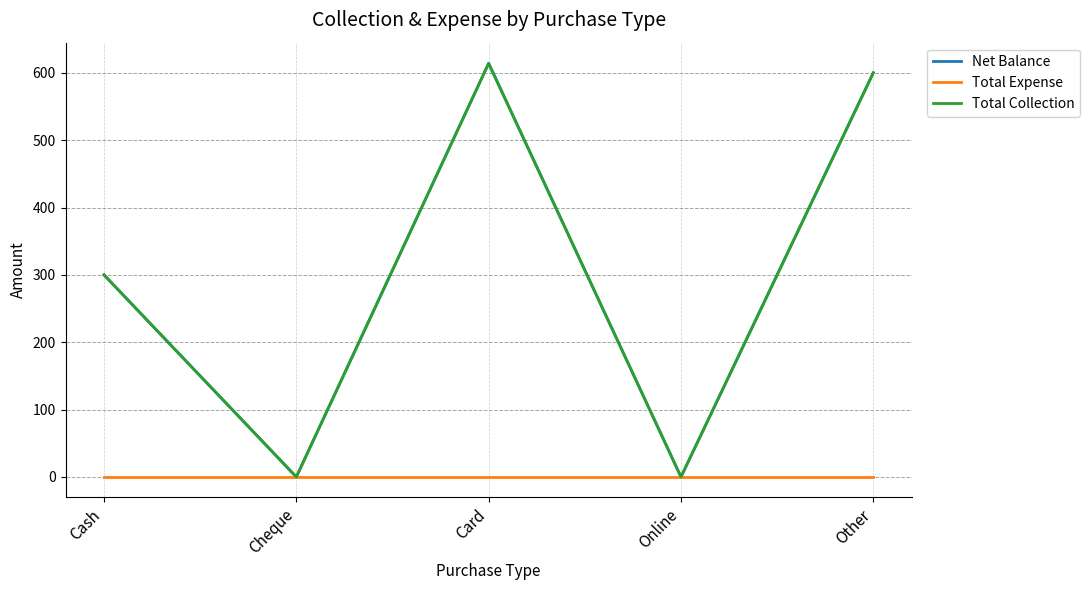

How many lines are shown in the chart?

3